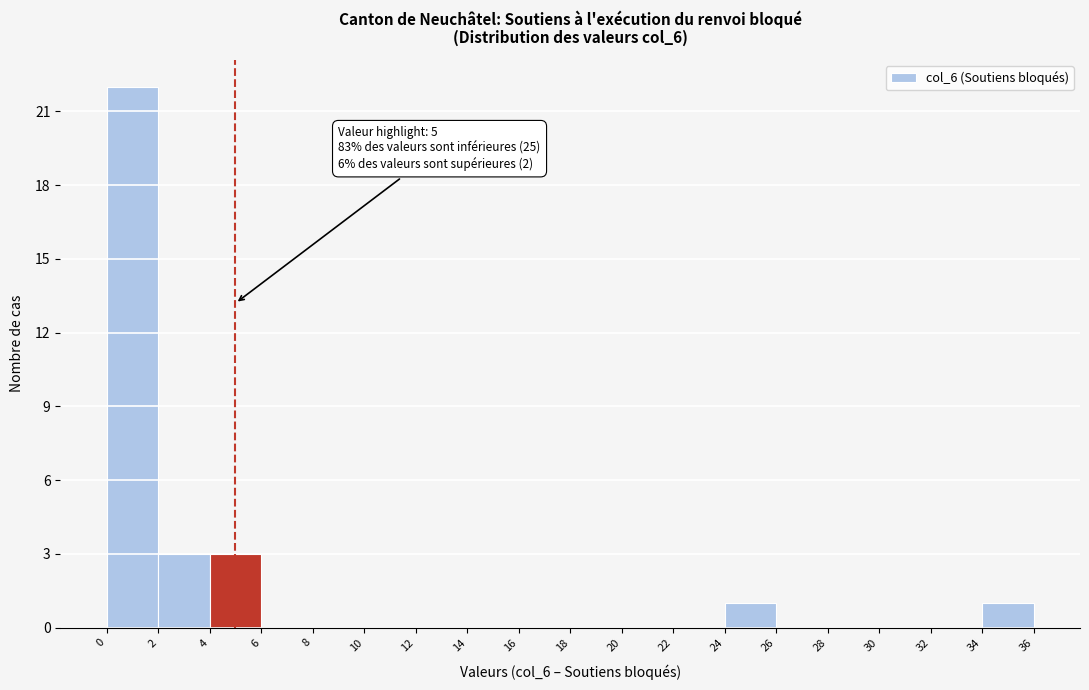

Which range on the x-axis has the tallest bar?

0 to 2